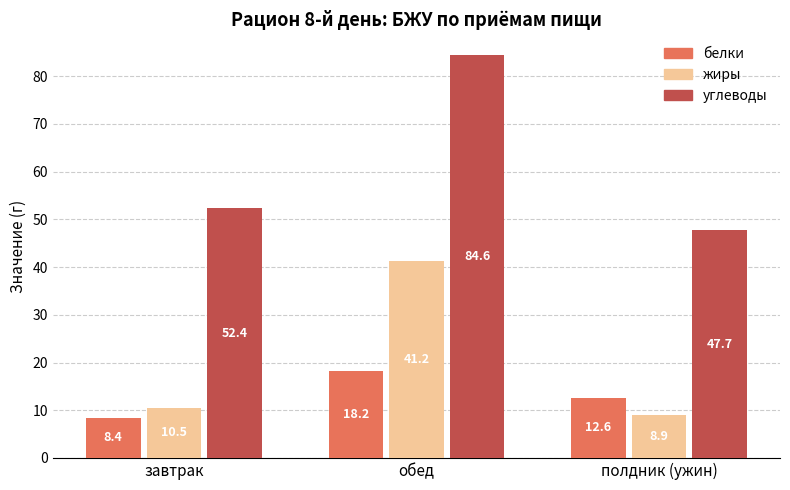

How many distinct data groups are displayed?

3